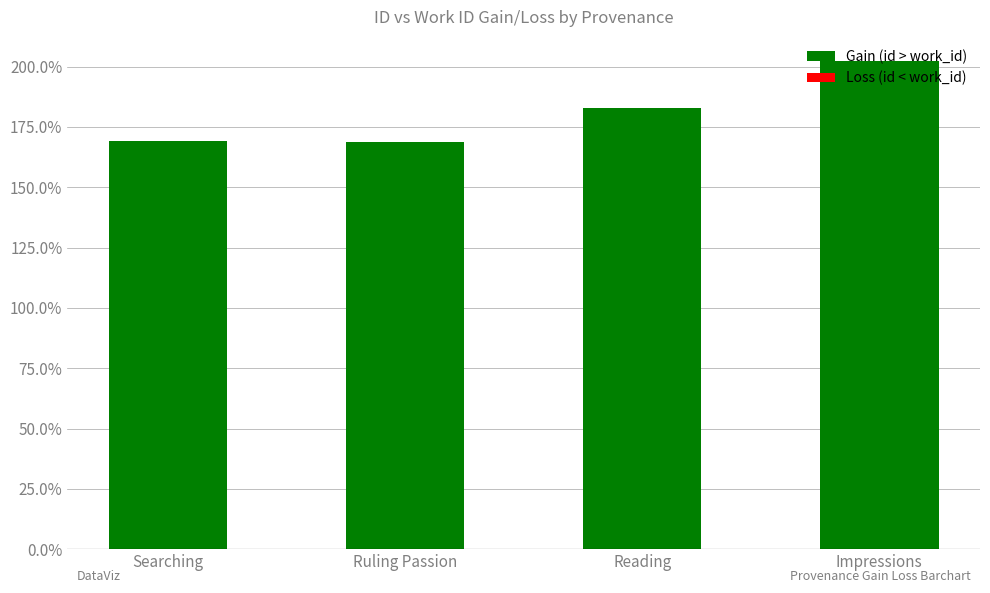

What value does the data have at Ruling Passion?

168.7